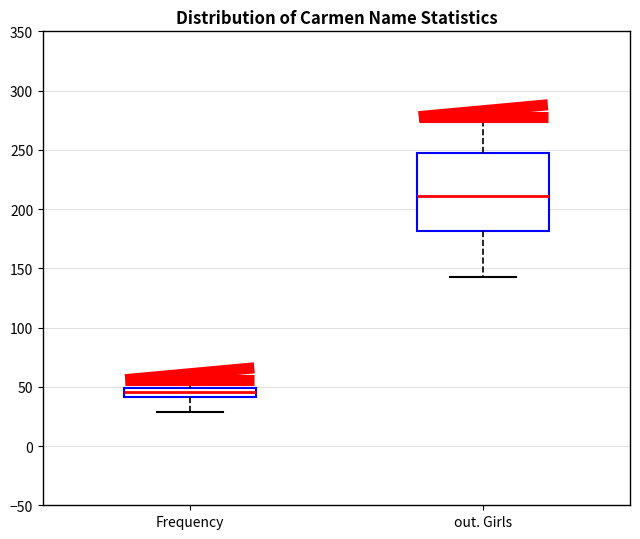

Where does the upper whisker of the box for out. Girls end on the y-axis? The values are not printed on the chart, so give them approximately, as read against the axis.

280